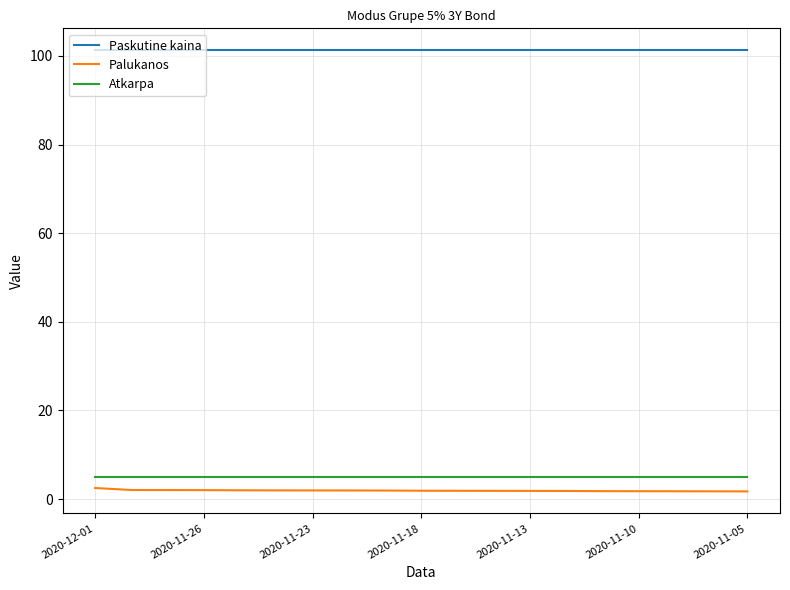

True or false: Paskutine kaina and Atkarpa intersect in this chart.

False